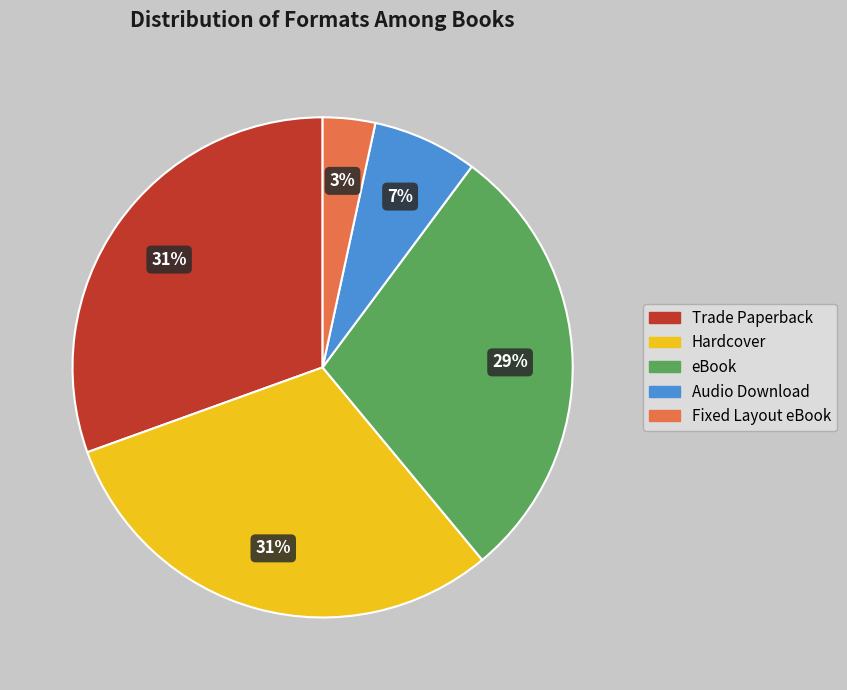

Between eBook and Hardcover, which is larger?

Hardcover